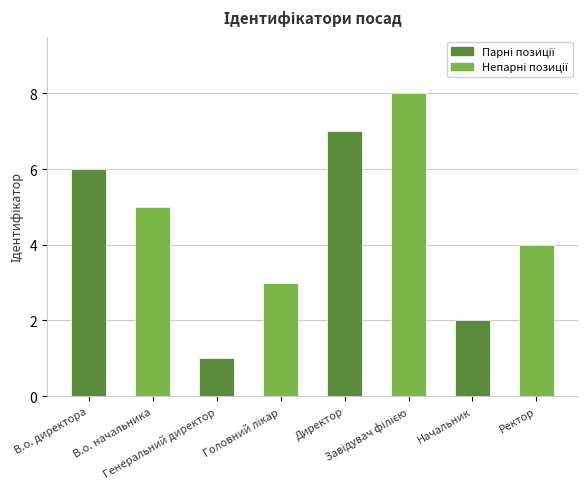

True or false: the data shows 6 at В.о. директора.

True